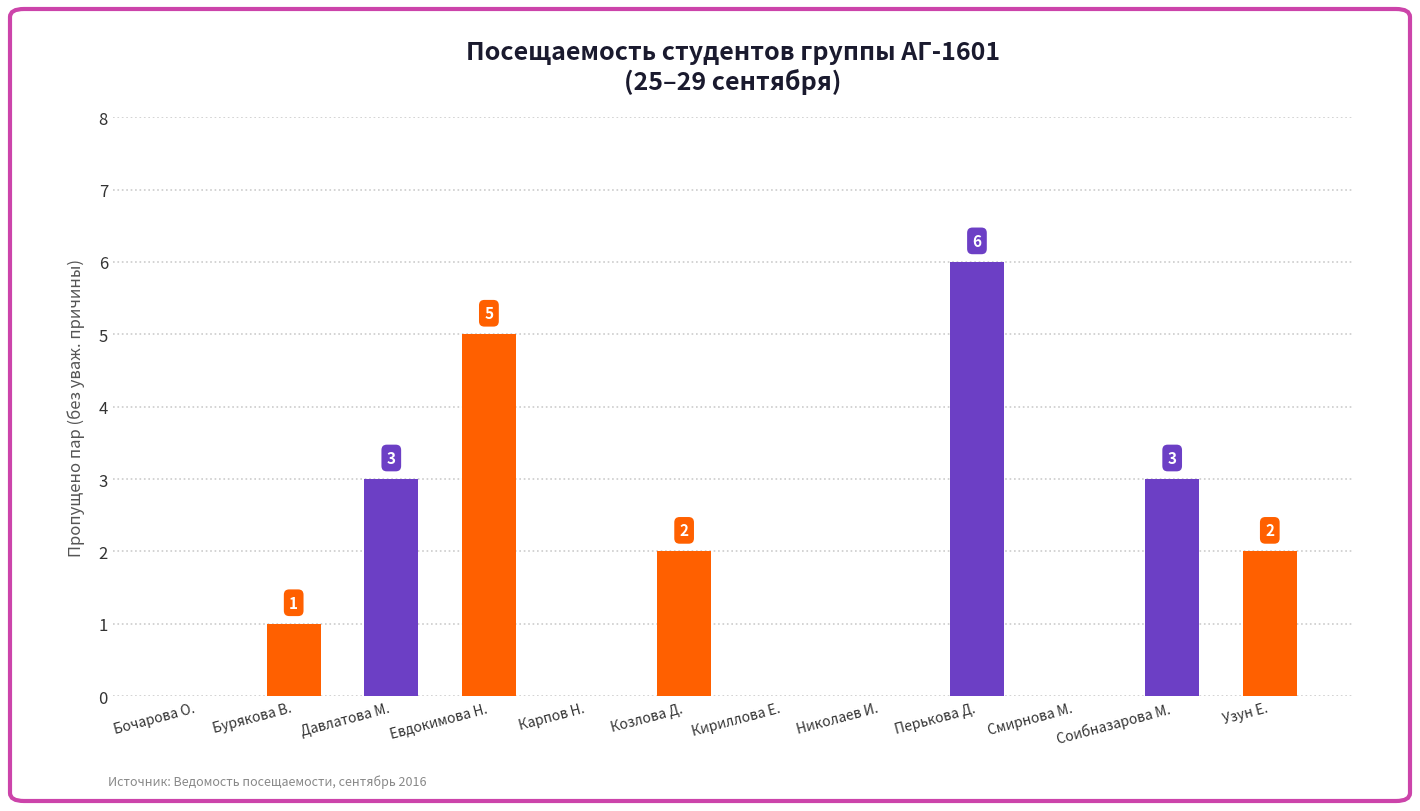

True or false: the data shows 0 at Кириллова Е..

True